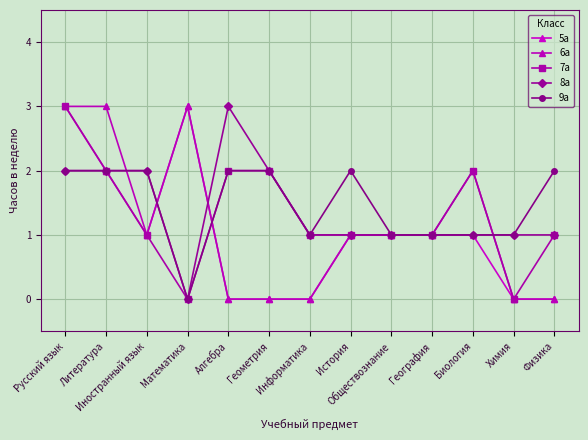

Reading left to right, transcribe all the data shown in this chart.

5а: Русский язык=3	Литература=2	Иностранный язык=1	Математика=3	Алгебра=0	Геометрия=0	Информатика=0	История=1	Обществознание=1	География=1	Биология=1	Химия=0	Физика=0
6а: Русский язык=3	Литература=3	Иностранный язык=1	Математика=3	Алгебра=0	Геометрия=0	Информатика=0	История=1	Обществознание=1	География=1	Биология=2	Химия=0	Физика=0
7а: Русский язык=3	Литература=2	Иностранный язык=1	Математика=0	Алгебра=2	Геометрия=2	Информатика=1	История=1	Обществознание=1	География=1	Биология=2	Химия=0	Физика=1
8а: Русский язык=2	Литература=2	Иностранный язык=2	Математика=0	Алгебра=3	Геометрия=2	Информатика=1	История=1	Обществознание=1	География=1	Биология=1	Химия=1	Физика=1
9а: Русский язык=2	Литература=2	Иностранный язык=2	Математика=0	Алгебра=2	Геометрия=2	Информатика=1	История=2	Обществознание=1	География=1	Биология=1	Химия=1	Физика=2